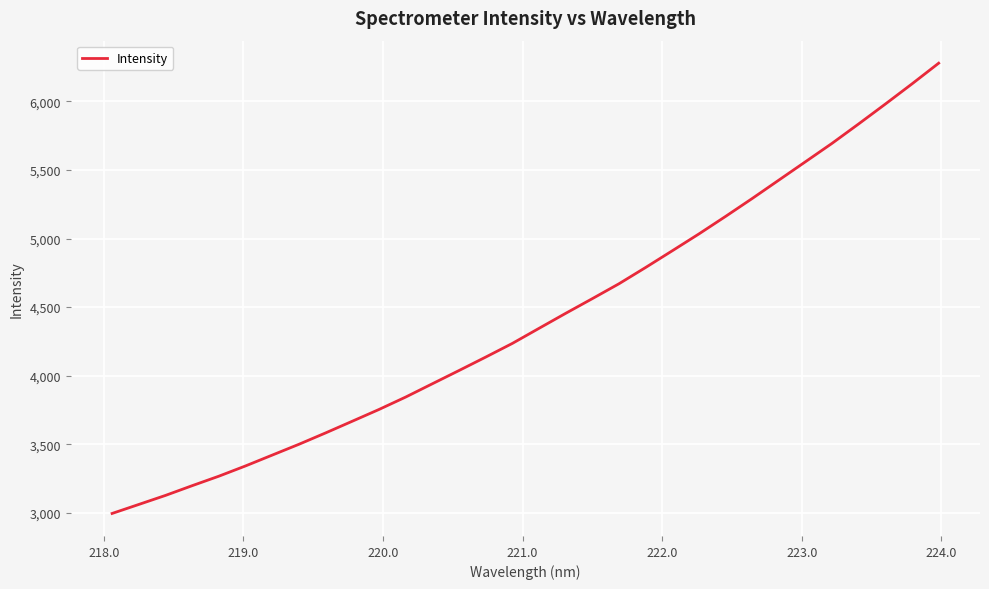

What is the smallest value displayed?

2996.1